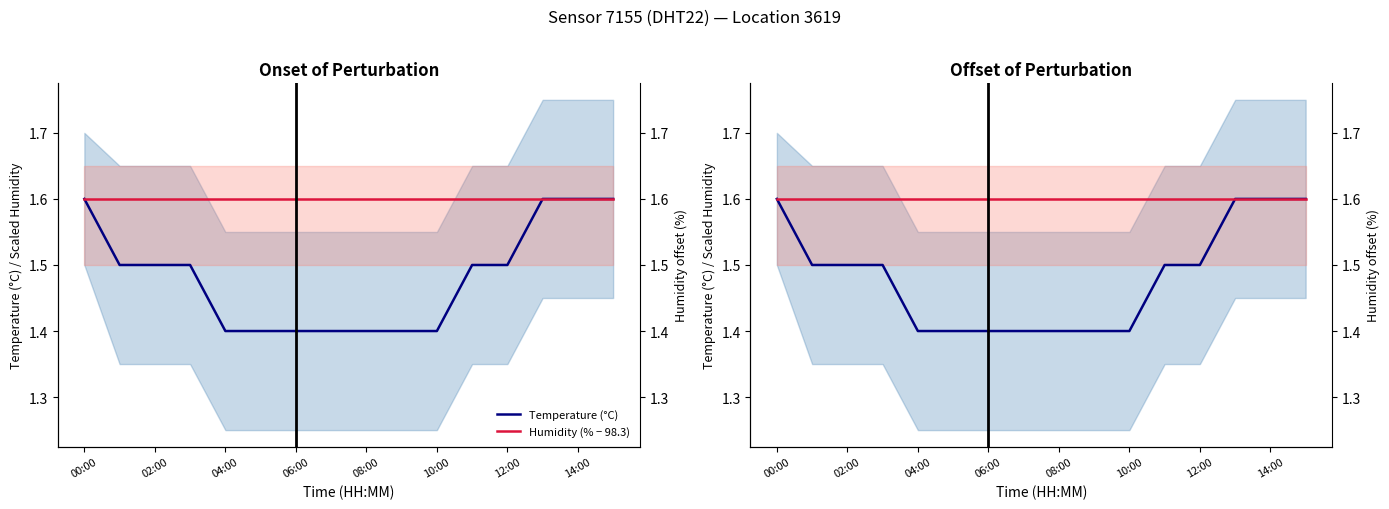

What value does the Humidity (% − 98.3) series have at 02:00?

1.6